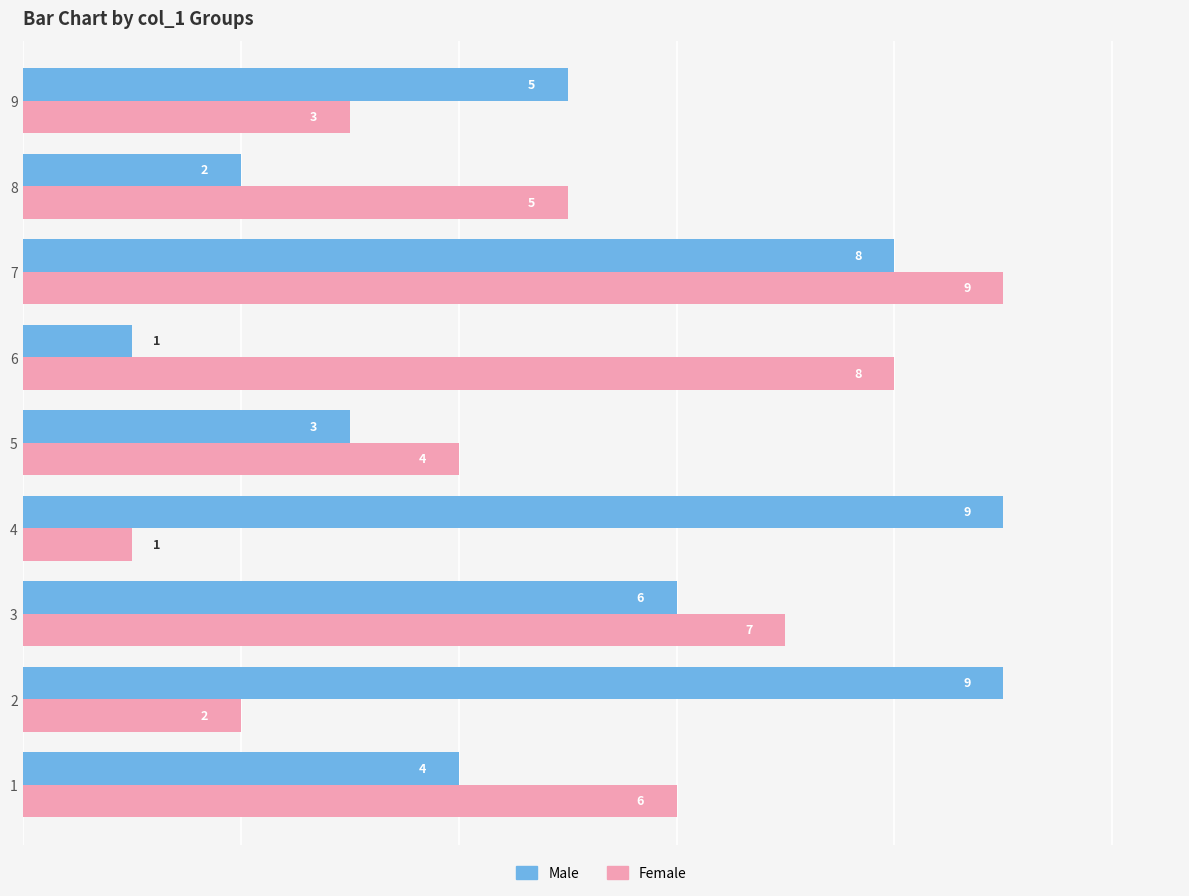

How many data points in Male are less than 5?

4